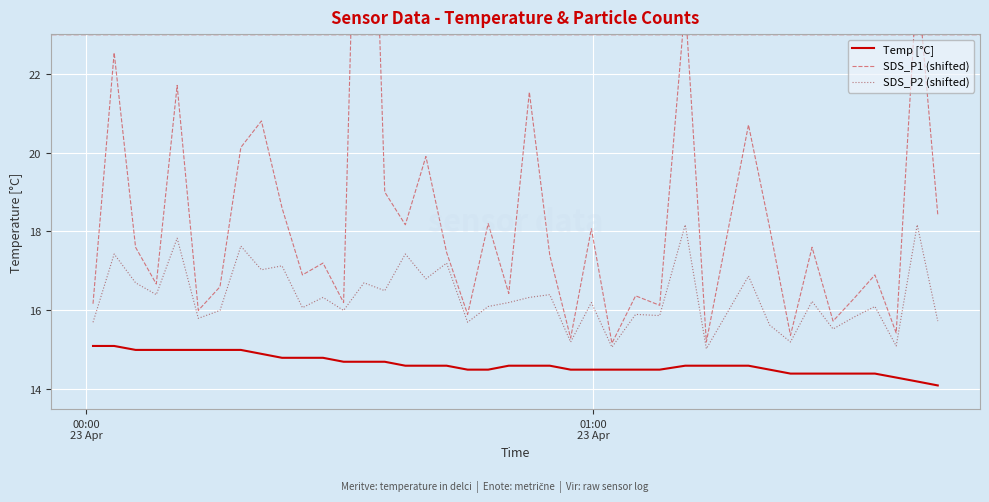

Count the number of categories in the chart.

40